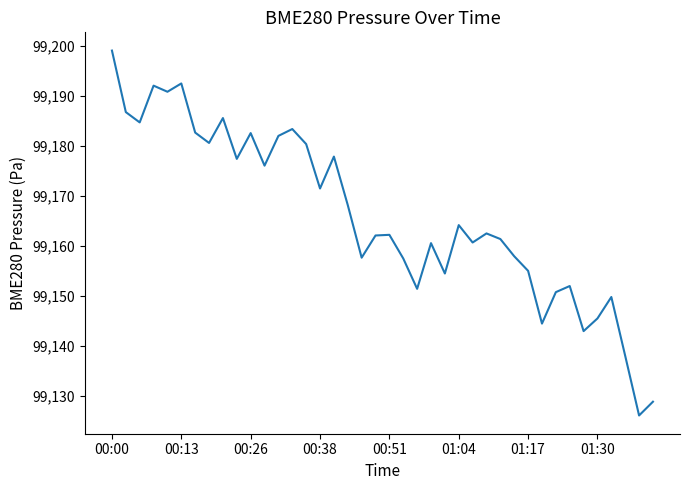

What is the difference between the maximum and minimum values?

72.8